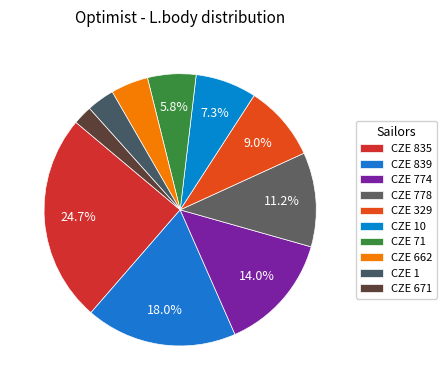

To the nearest percent, what percentage of the pie is CZE 774?

14%